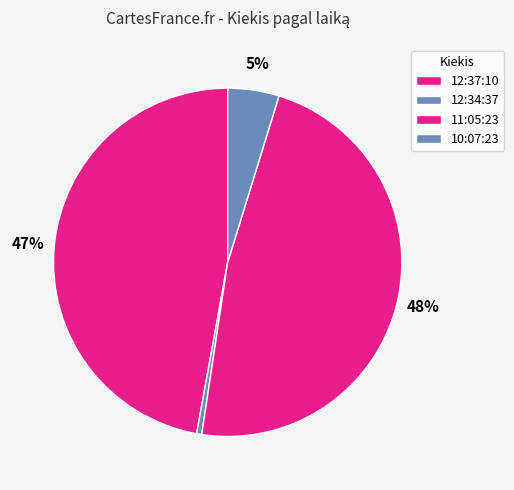

Does 12:34:37 represent more than half of the total?

No